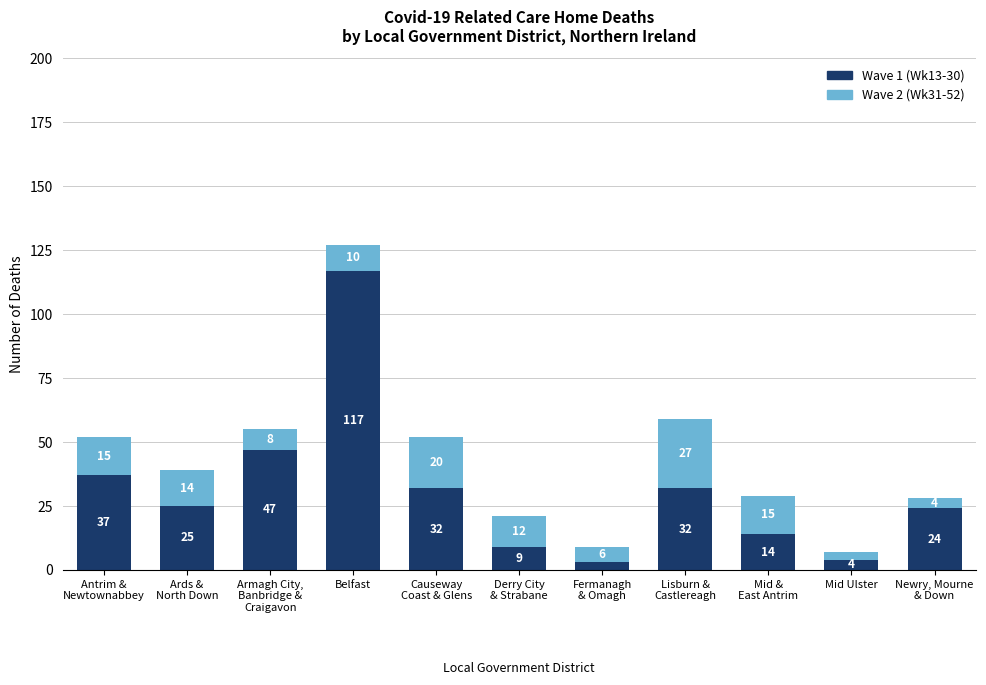

Count the number of data series in this chart.

2